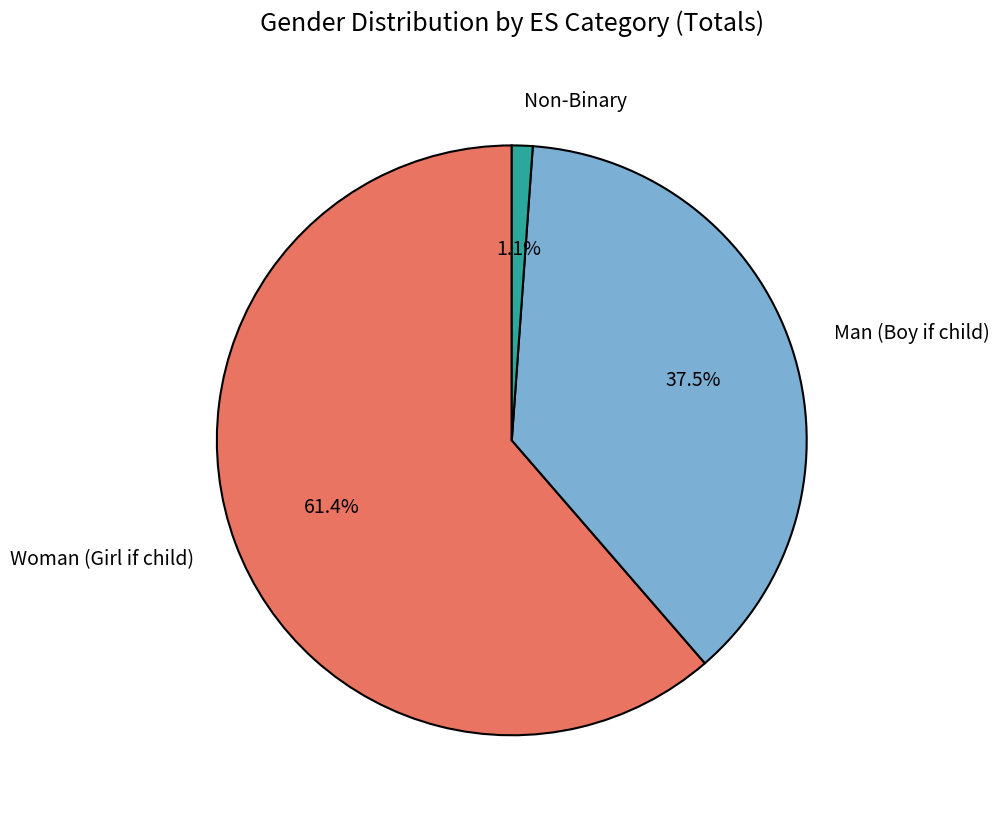

Is there a majority slice in this chart?

Yes